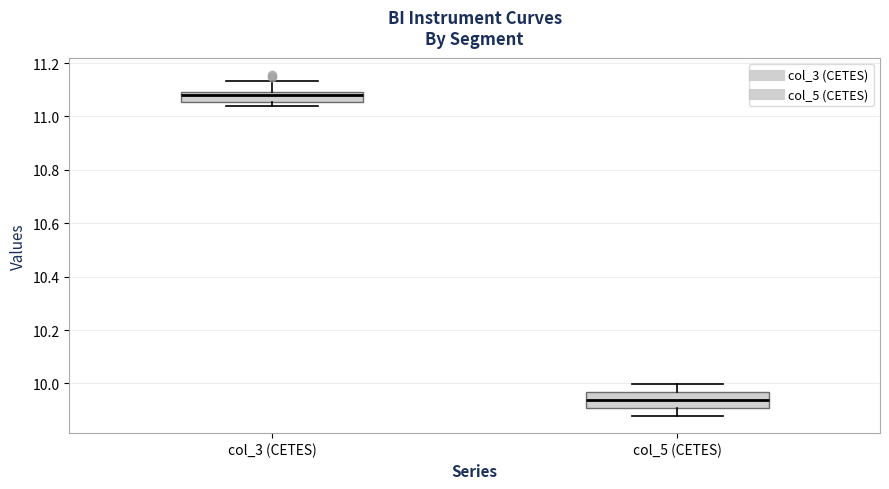

Which box's median line is the lowest?

col_5 (CETES)